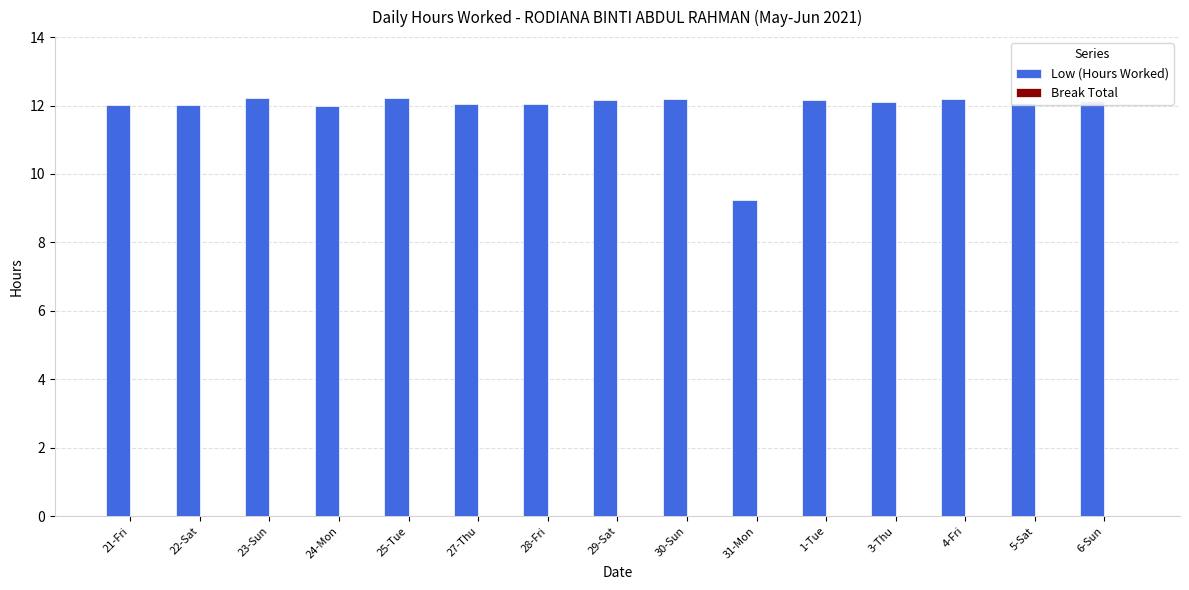

Between 31-Mon and 30-Sun, which is larger?

30-Sun